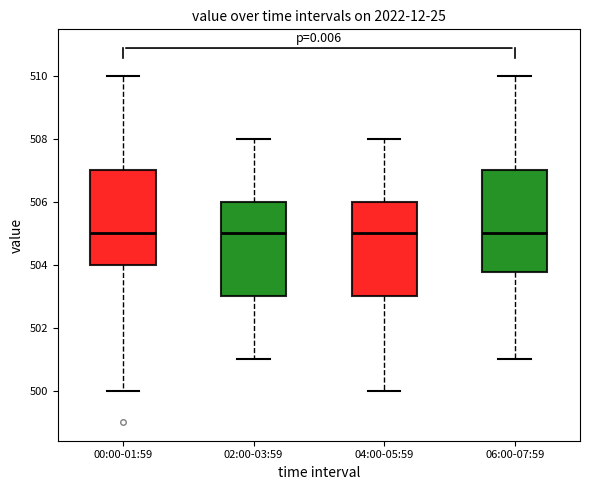

Which box is the tallest, from its lower edge to its upper edge?

06:00-07:59